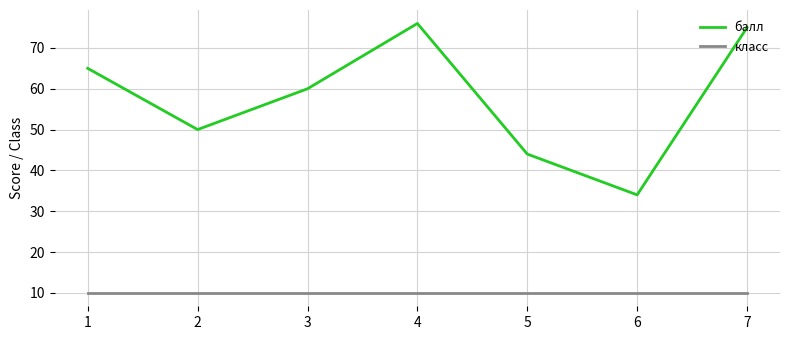

At how many categories does at least one series exceed 15?

7